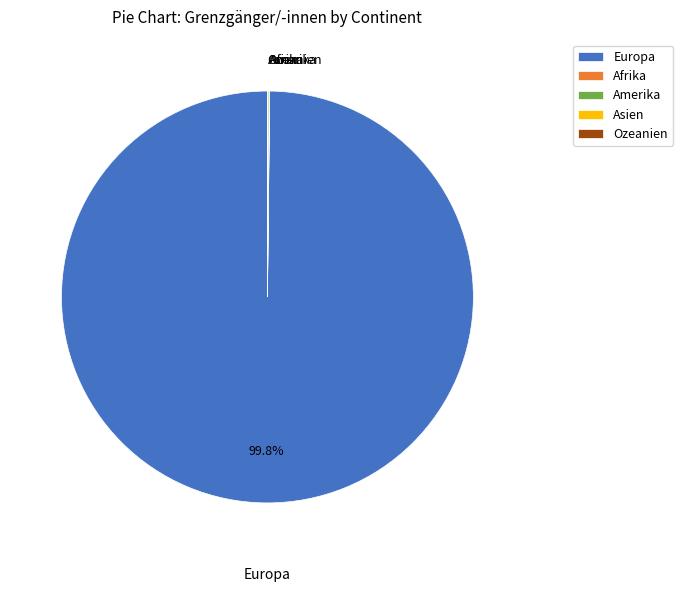

Which slice represents more than half of the pie?

Europa